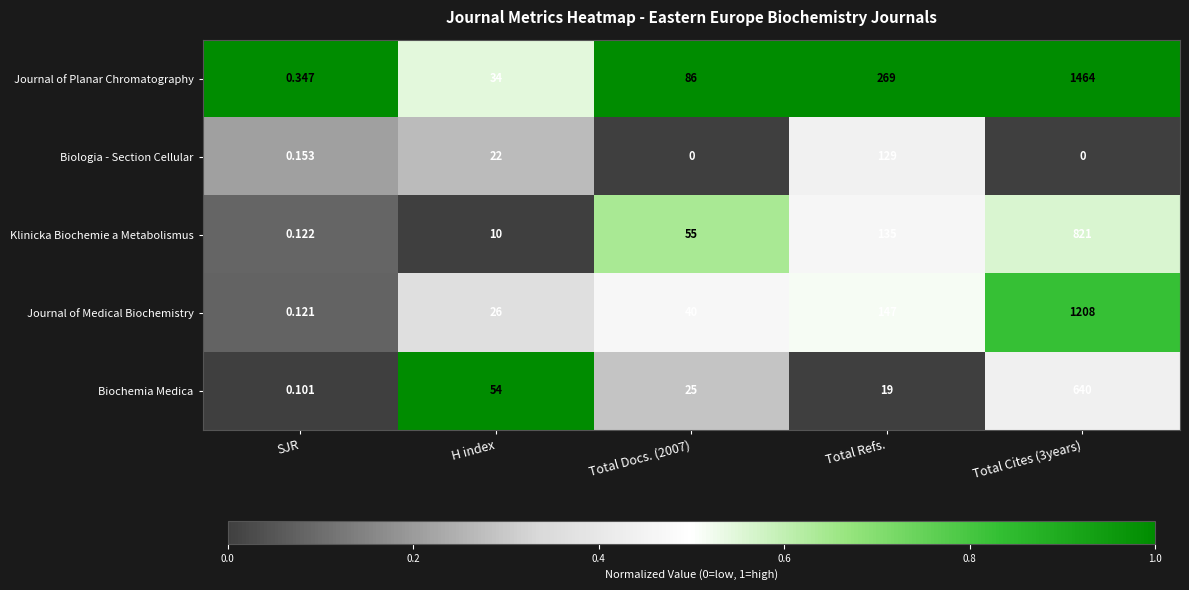

Which series has the largest total across all categories?

Journal of Planar Chromatography